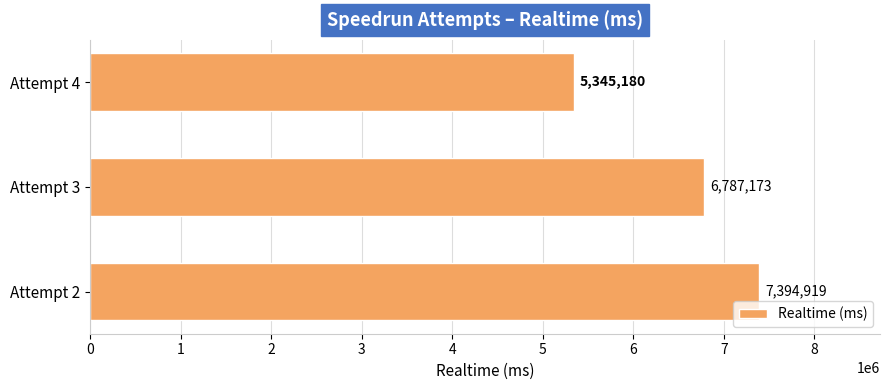

Is it true that the value at Attempt 2 is 7394919?

True